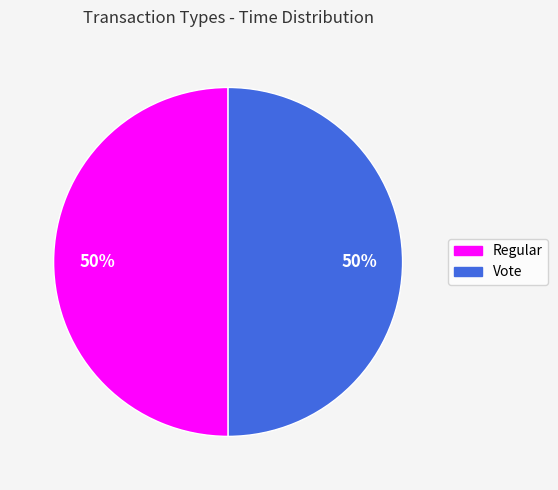

What is the ratio of the value at Vote to the value at Regular?

1.0